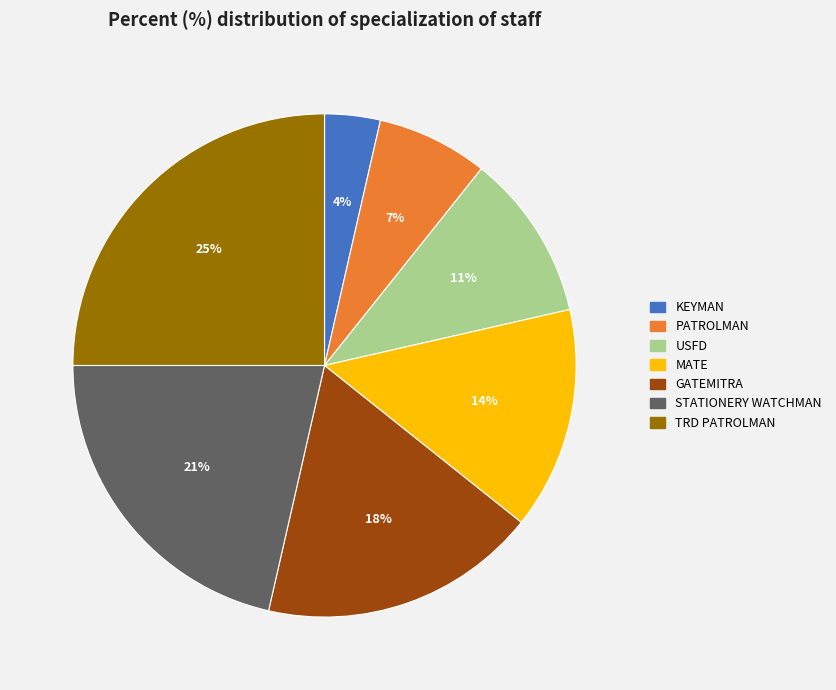

Is the sum of PATROLMAN and USFD greater than half?

No